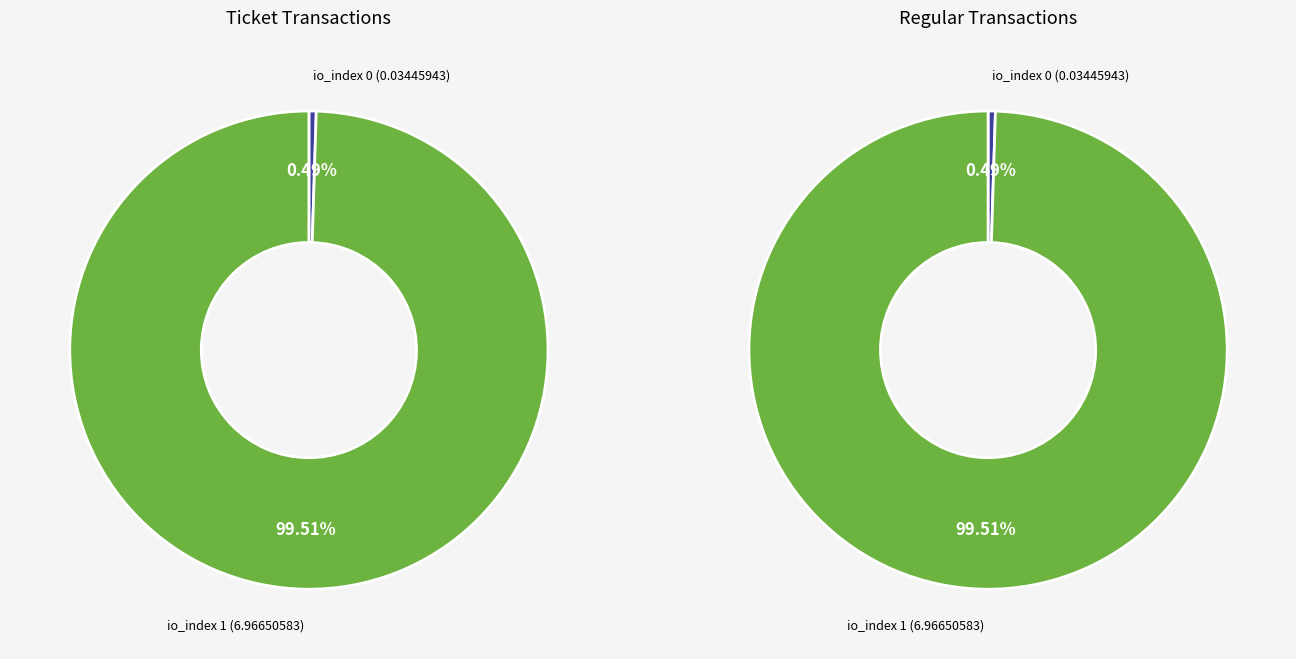

To the nearest percent, what is the difference between the largest and smallest slice percentages?

99%